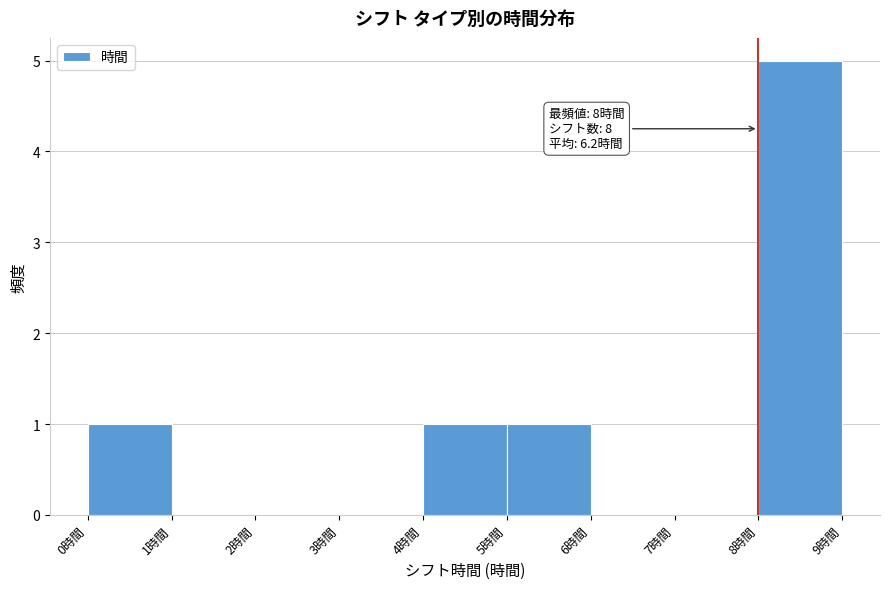

Which range on the x-axis has the tallest bar?

8 to 9